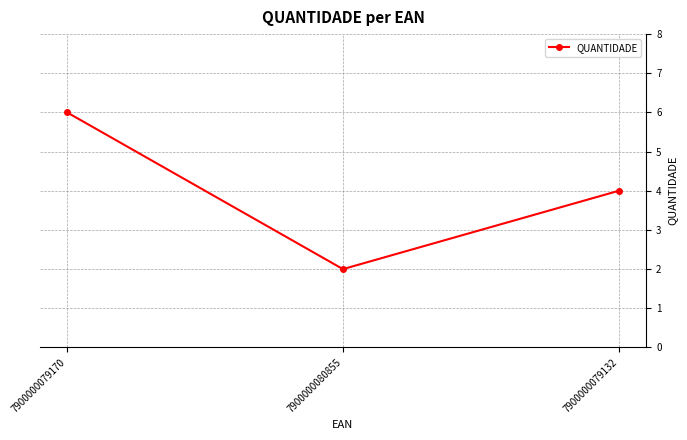

Where is the data nearest to the value 4?

7900000079132